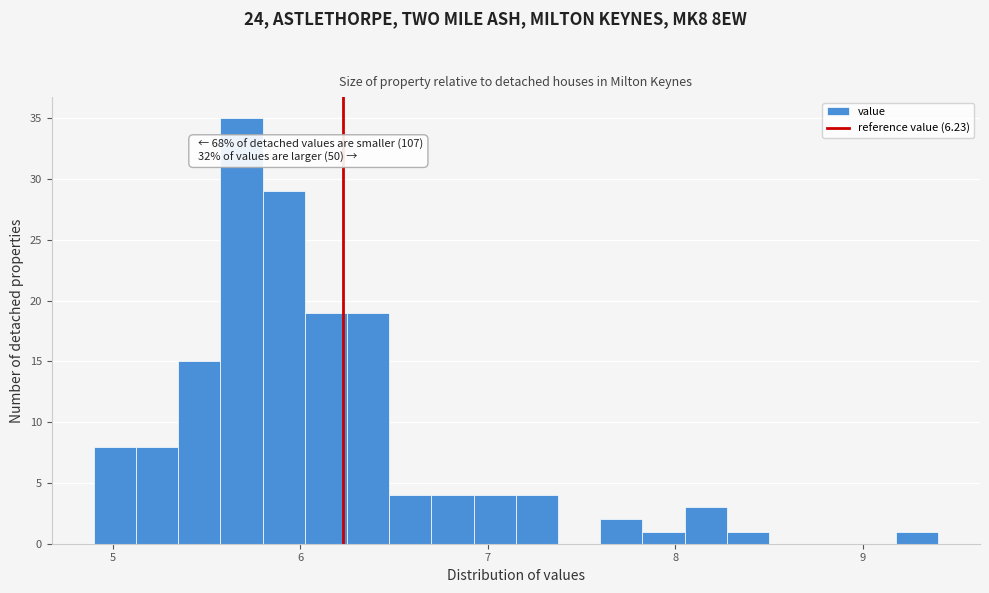

Around what value on the x-axis is the tallest bar? Give the approximate position of its centre, as read against the axis.

5.7